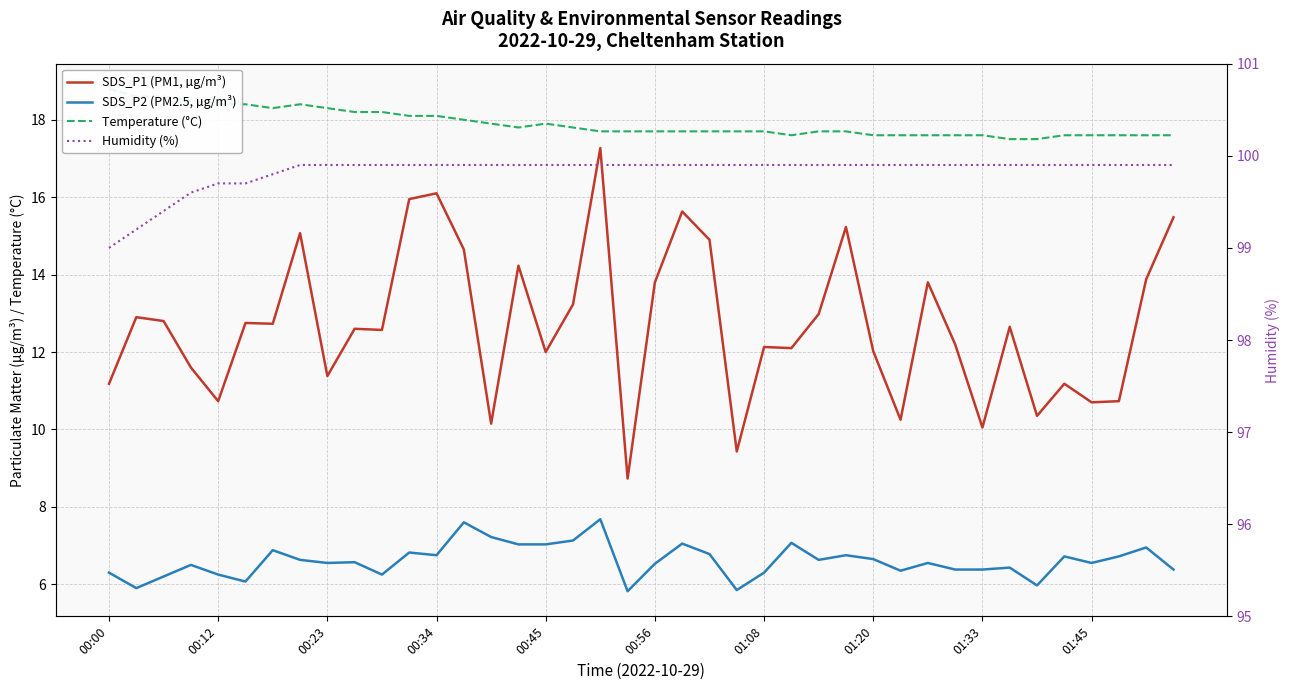

What is the difference between the Humidity (%) values at 14 and 00:00?

0.9